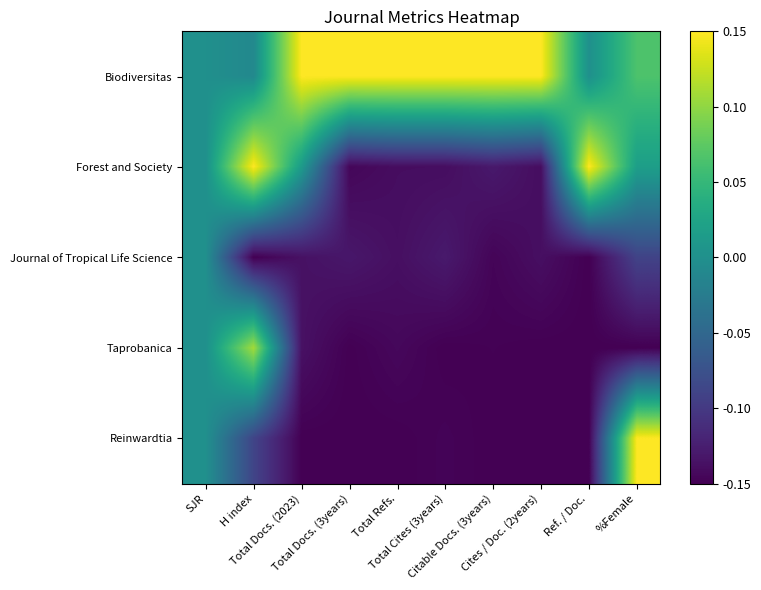

Reading left to right, list all the values displayed in this chart.

Biodiversitas: SJR=0.0	H index=-0.0	Total Docs. (2023)=0.1	Total Docs. (3years)=0.1	Total Refs.=0.1	Total Cites (3years)=0.1	Citable Docs. (3years)=0.1	Cites / Doc. (2years)=0.1	Ref. / Doc.=0.0	%Female=0.1
Forest and Society: SJR=0.0	H index=0.1	Total Docs. (2023)=0.0	Total Docs. (3years)=-0.1	Total Refs.=-0.1	Total Cites (3years)=-0.1	Citable Docs. (3years)=-0.1	Cites / Doc. (2years)=-0.1	Ref. / Doc.=0.1	%Female=0.0
Journal of Tropical Life Science: SJR=0.0	H index=-0.1	Total Docs. (2023)=-0.1	Total Docs. (3years)=-0.1	Total Refs.=-0.1	Total Cites (3years)=-0.1	Citable Docs. (3years)=-0.1	Cites / Doc. (2years)=-0.1	Ref. / Doc.=-0.1	%Female=-0.1
Taprobanica: SJR=0.0	H index=0.1	Total Docs. (2023)=-0.1	Total Docs. (3years)=-0.1	Total Refs.=-0.1	Total Cites (3years)=-0.1	Citable Docs. (3years)=-0.1	Cites / Doc. (2years)=-0.1	Ref. / Doc.=-0.1	%Female=-0.1
Reinwardtia: SJR=0.0	H index=-0.1	Total Docs. (2023)=-0.1	Total Docs. (3years)=-0.1	Total Refs.=-0.1	Total Cites (3years)=-0.1	Citable Docs. (3years)=-0.1	Cites / Doc. (2years)=-0.1	Ref. / Doc.=-0.1	%Female=0.1